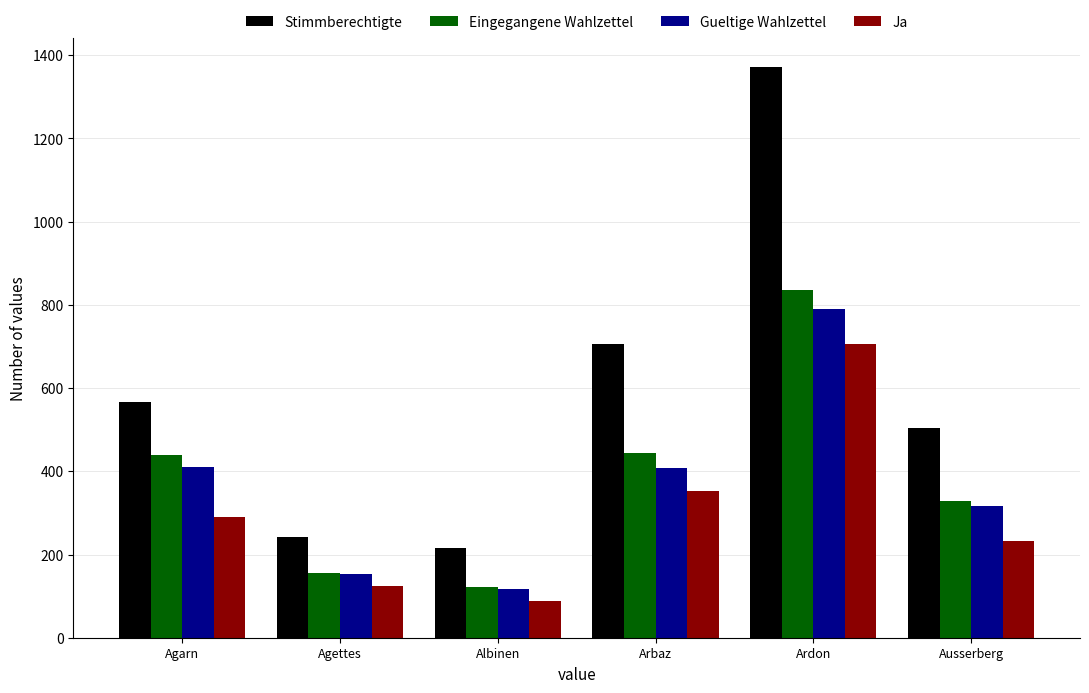

What is the spread (max minus min) of values at Agettes?

117